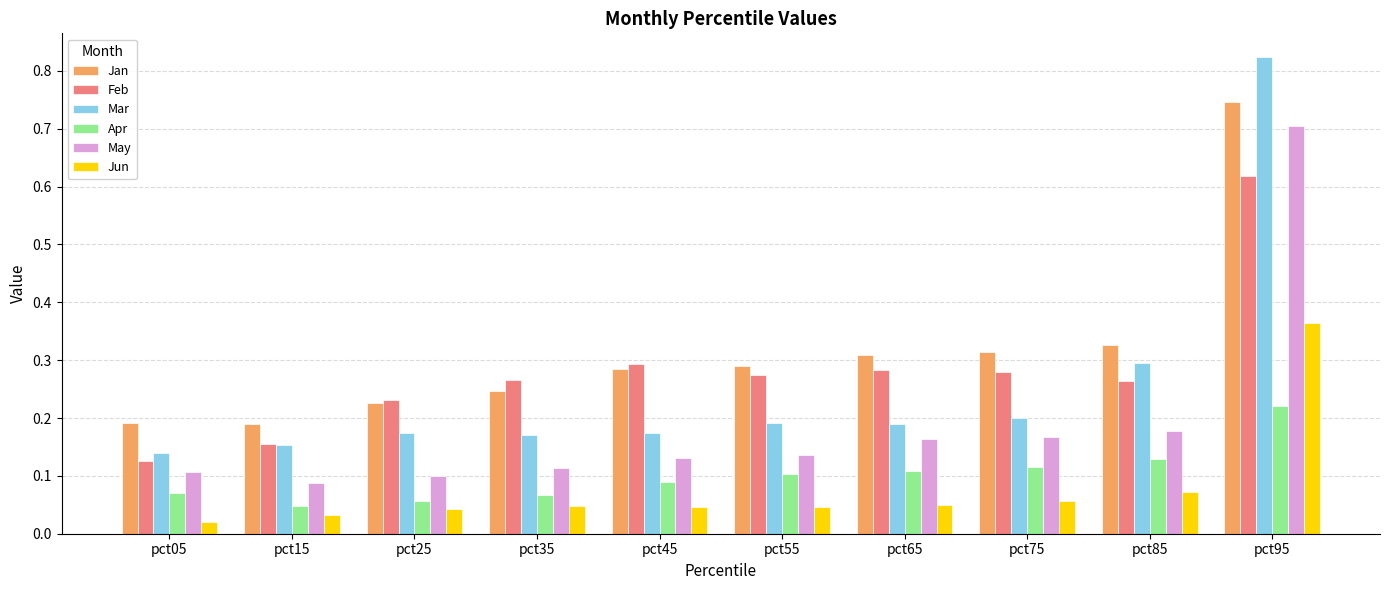

At how many categories does at least one series exceed 0?

10